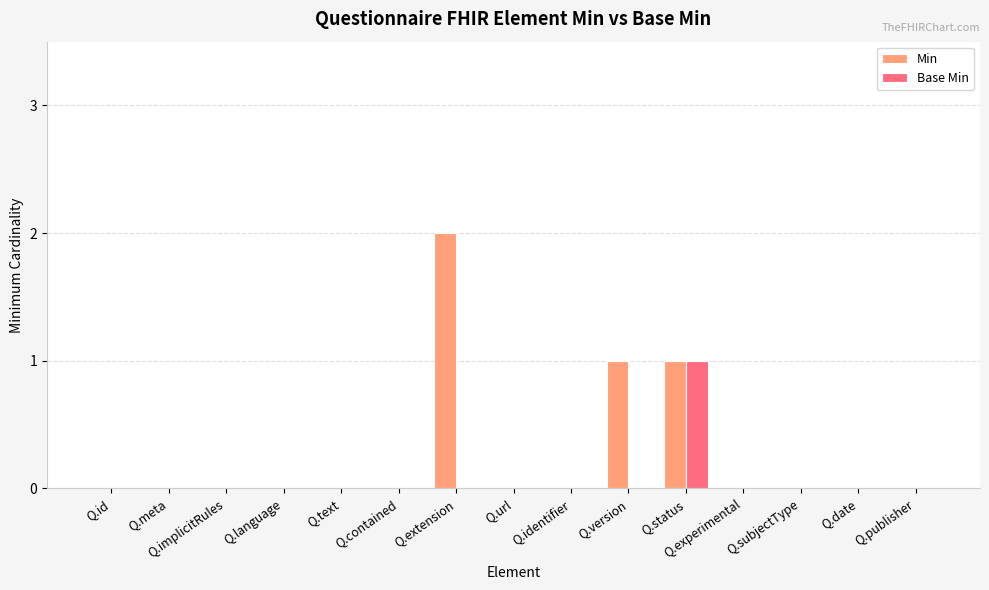

How many categories are shown in the chart?

15